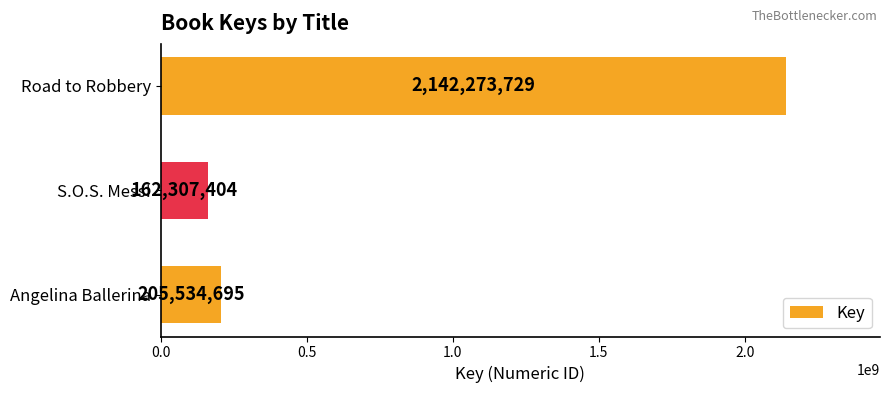

What is the smallest value displayed?

162307404